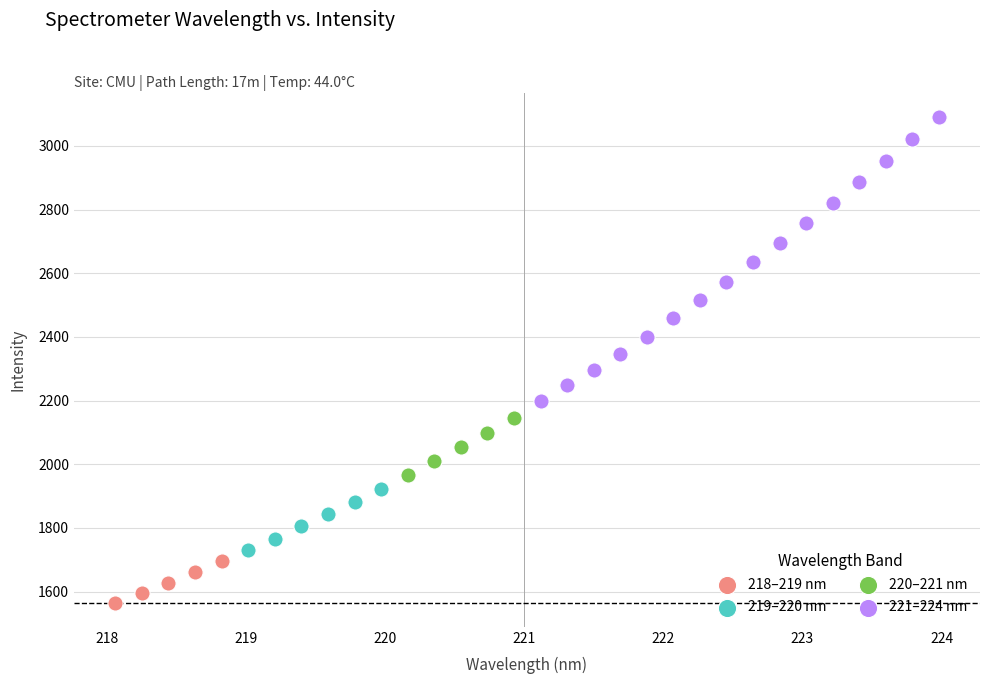

Which series contains the highest Y value?

221–224 nm